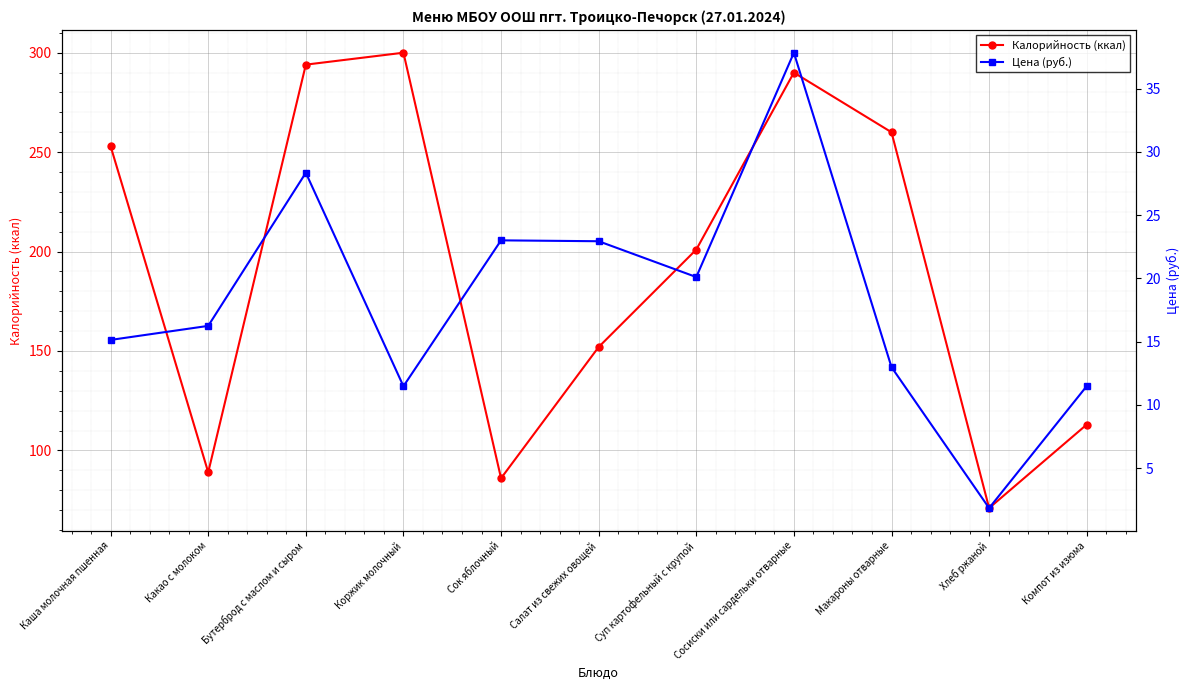

The Цена (руб.) series shows 15.1 at Каша молочная пшенная. True or false?

True